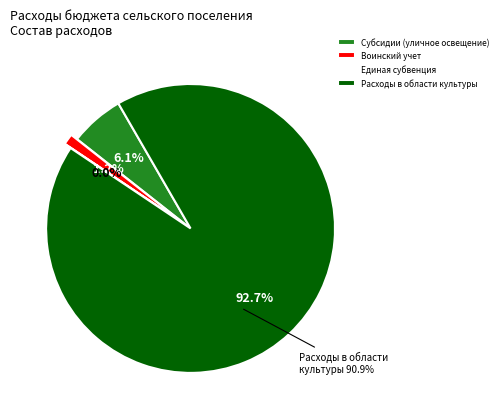

Which slice is the largest?

Расходы в области культуры